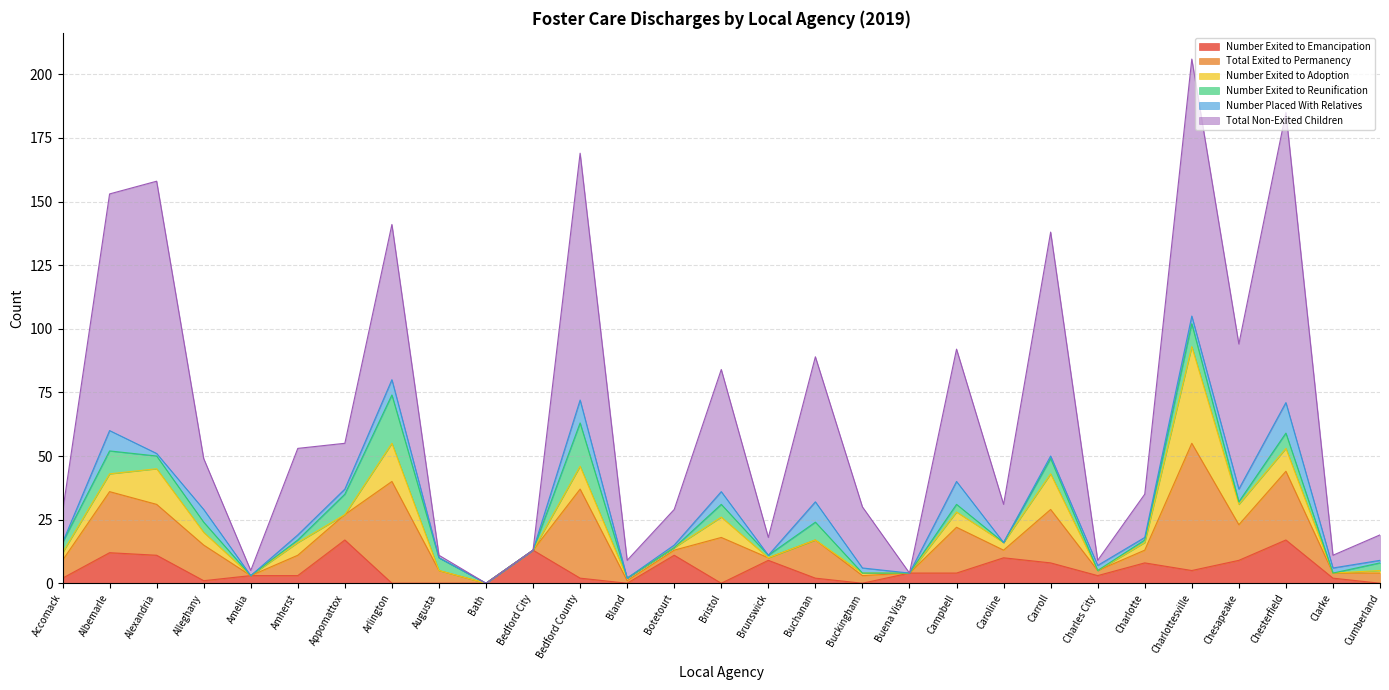

Does the chart have visible grid lines?

Yes